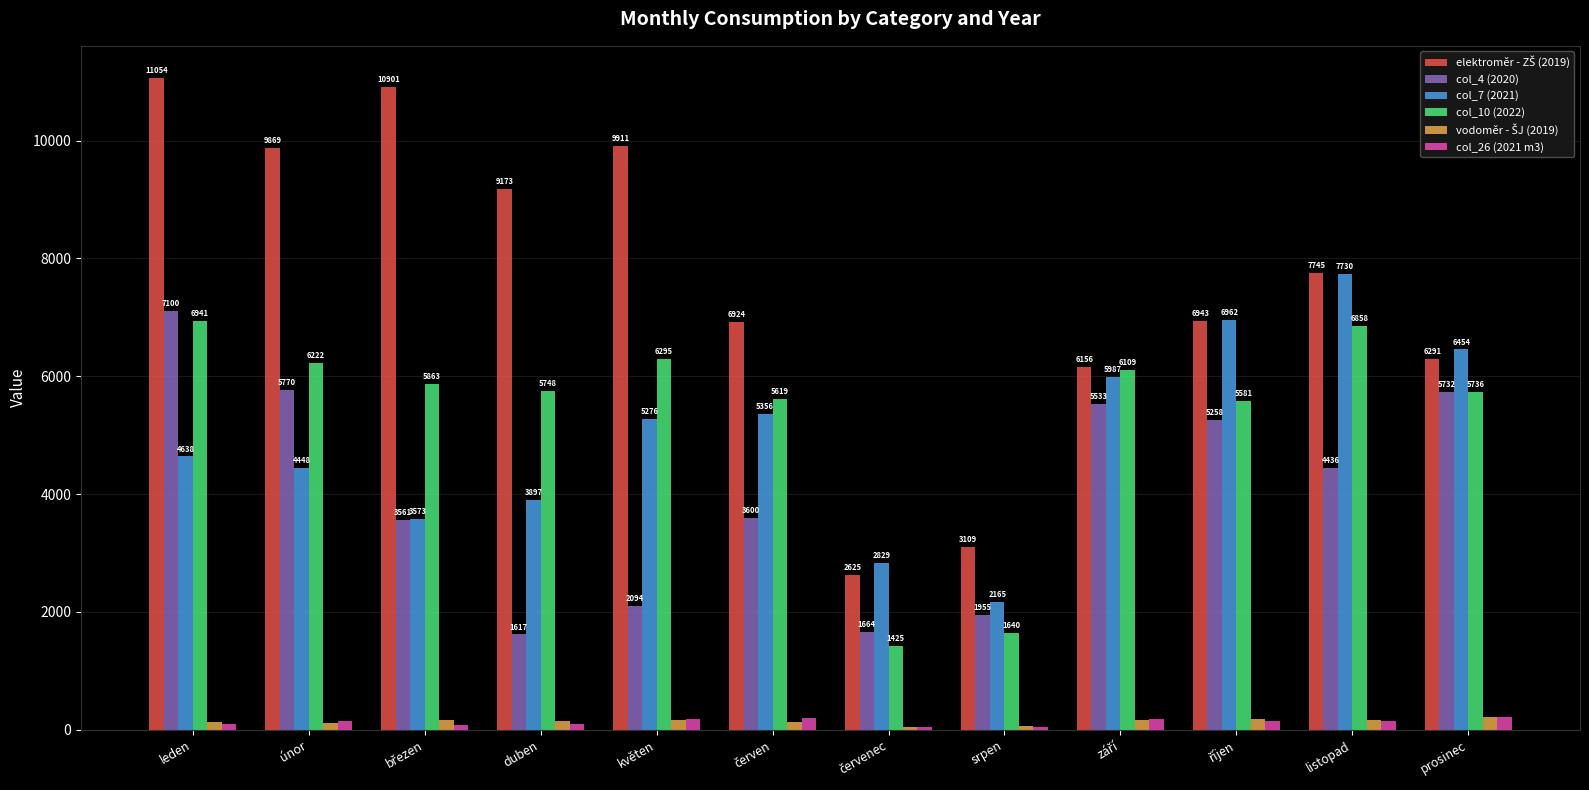

What is the value of the col_4 (2020) bar at the 11th from the left?

4436